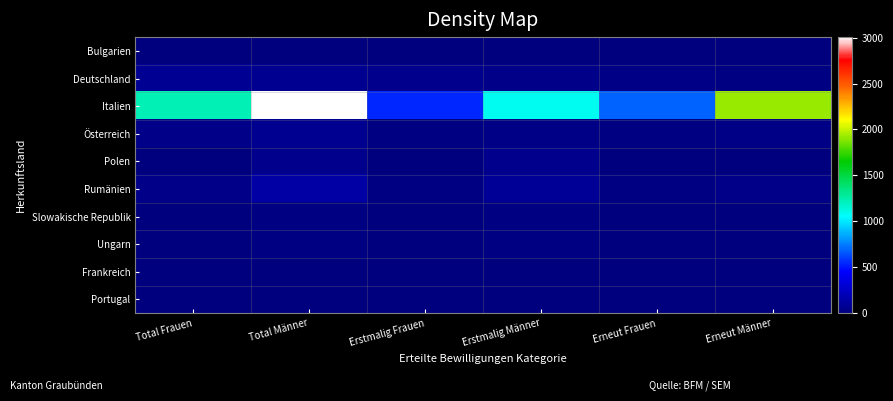

Rank the series at Erstmalig Frauen from highest to lowest value.

Italien, Deutschland, Österreich, Rumänien, Slowakische Republik, Ungarn, Polen, Bulgarien, Portugal, Frankreich